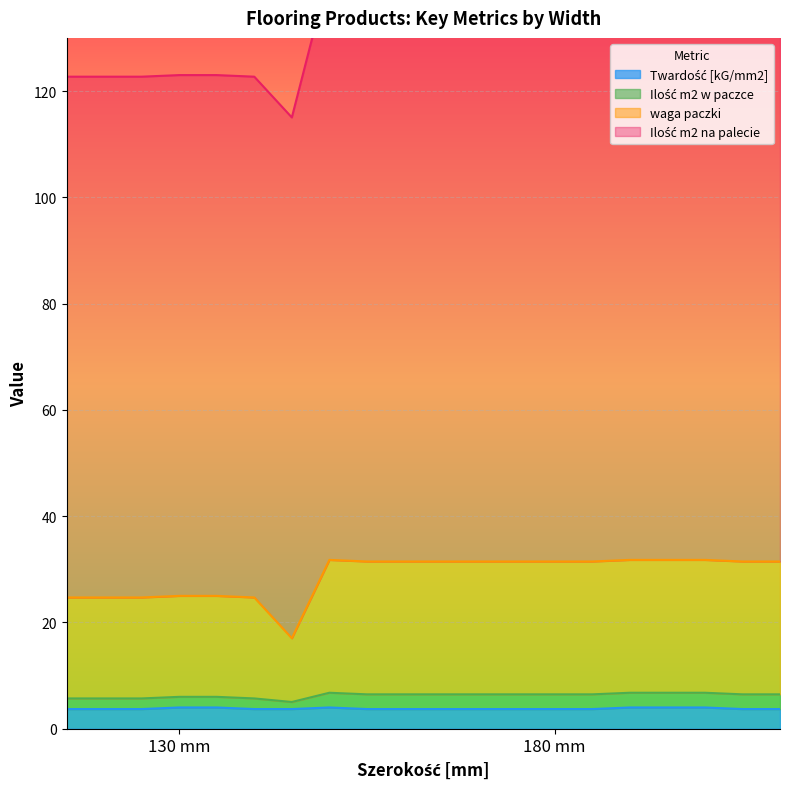

True or false: Ilość m2 w paczce and Ilość m2 na palecie intersect in this chart.

False